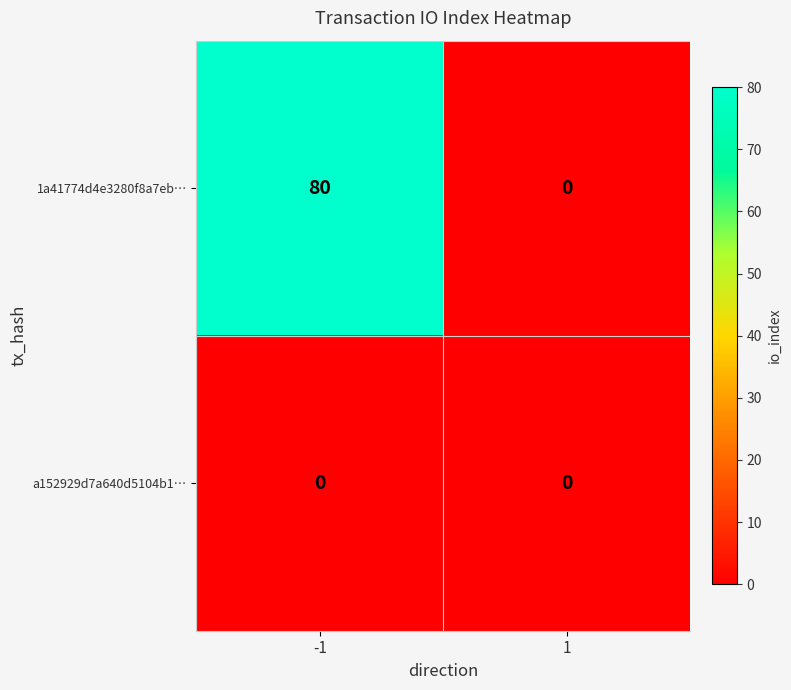

Is it true that 1a41774d4e3280f8a7eb… equals 124 at -1?

False